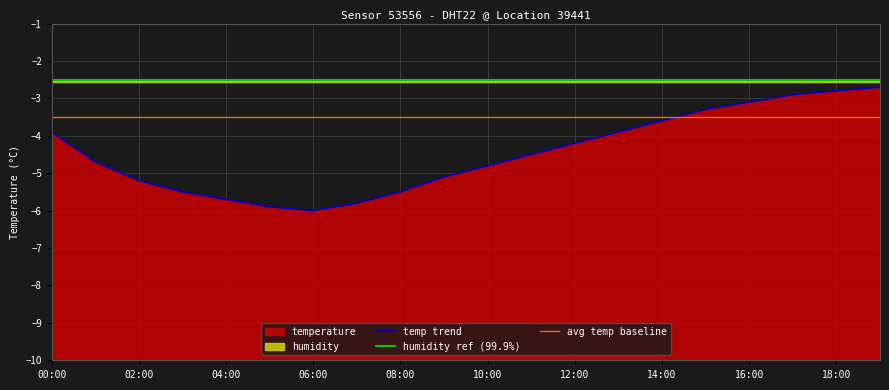

List the labels in order of value, largest first.

19:00, 18:00, 17:00, 16:00, 15:00, 14:00, 00:00, 13:00, 12:00, 11:00, 01:00, 10:00, 09:00, 02:00, 03:00, 08:00, 04:00, 07:00, 05:00, 06:00